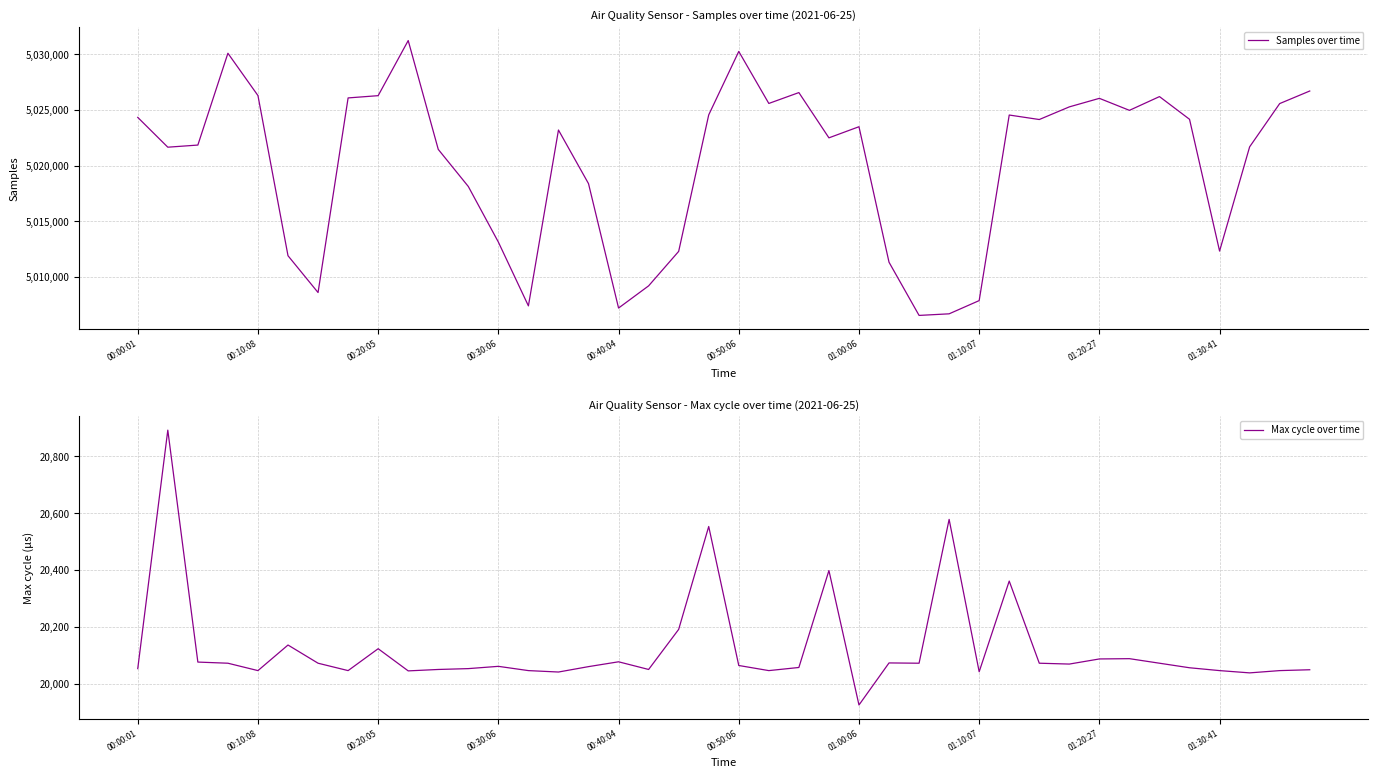

What is the difference between the second highest and minimum values in the Samples over time series?

23731